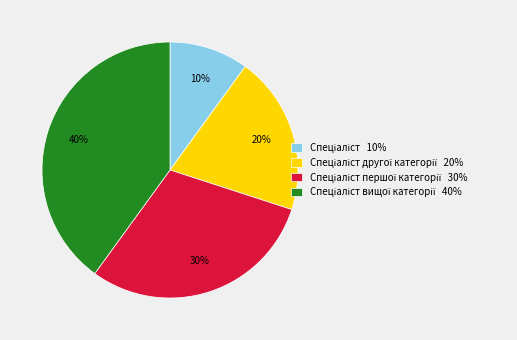

To the nearest percent, what is the difference between the largest and smallest slice percentages?

30%